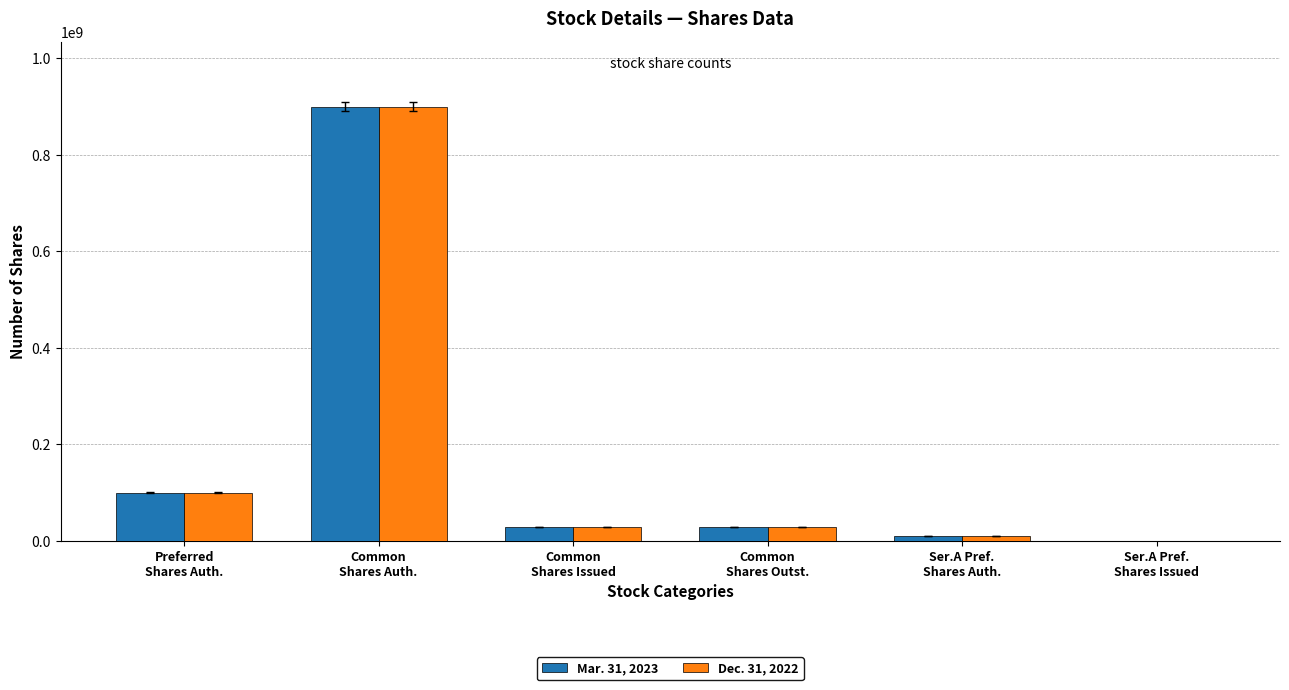

How many groups of bars are there?

6